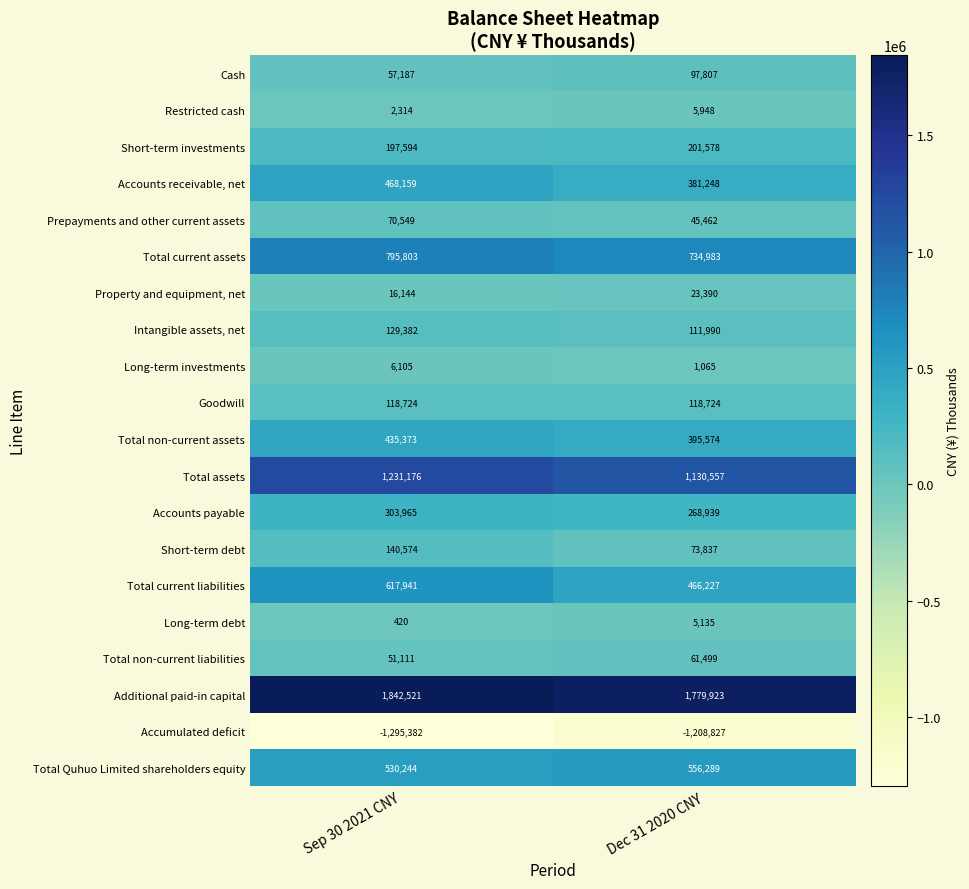

What is the difference between the Total current liabilities values at Sep 30 2021 CNY and Dec 31 2020 CNY?

151714